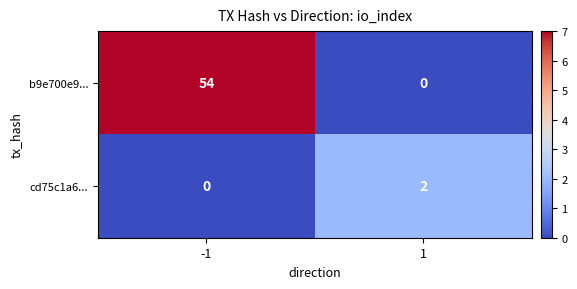

The value of cd75c1a6... at 1 is 0. True or false?

False